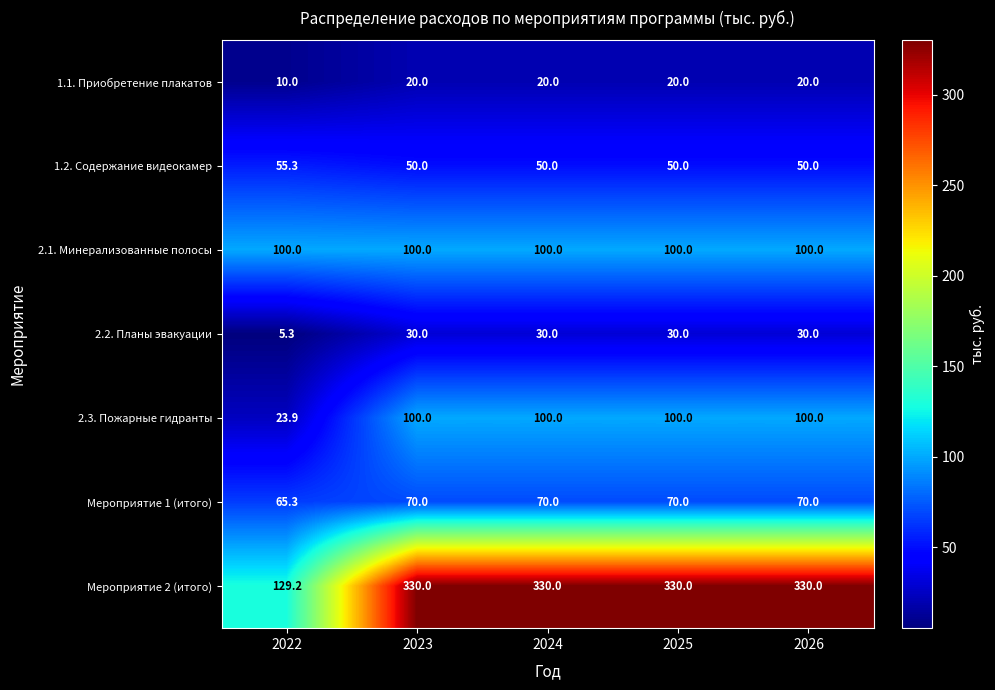

At which label does 1.1. Приобретение плакатов reach its minimum?

2022